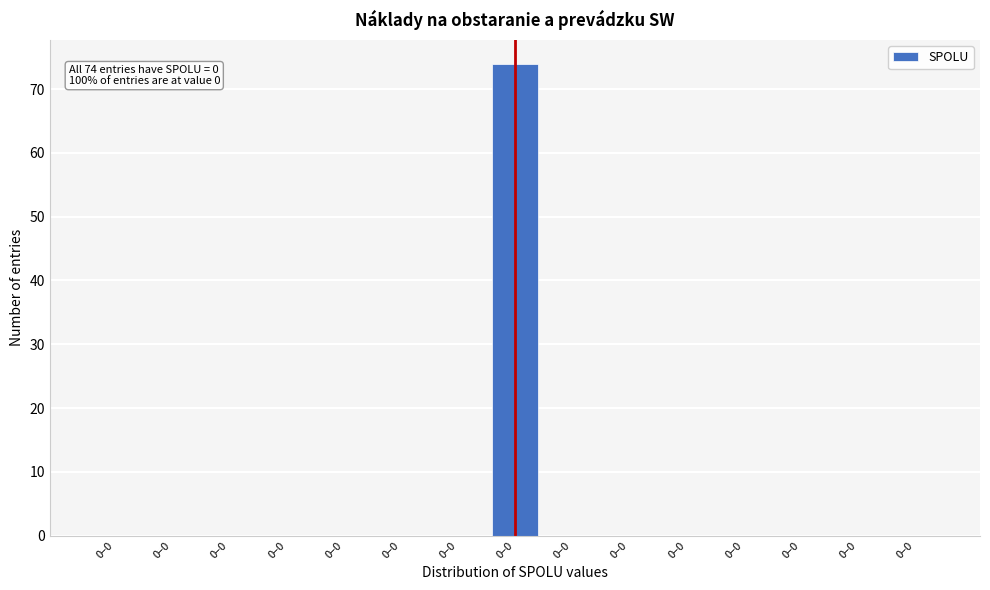

How many series are shown in this chart?

1